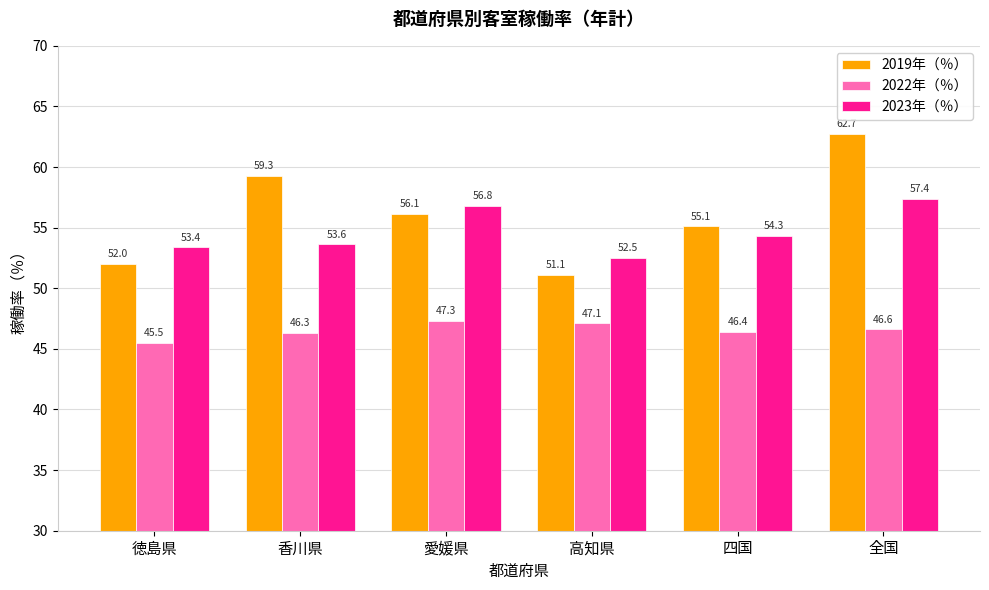

What is the spread (max minus min) of values at 四国?

8.7